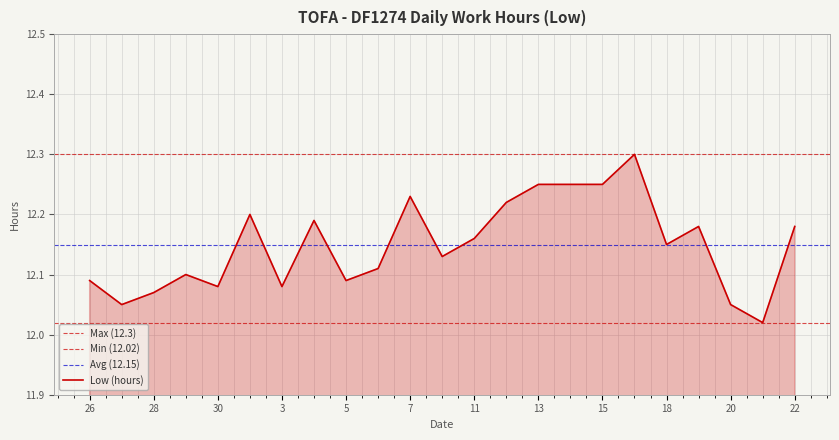

Is it true that the value at 20 is 18.0?

False